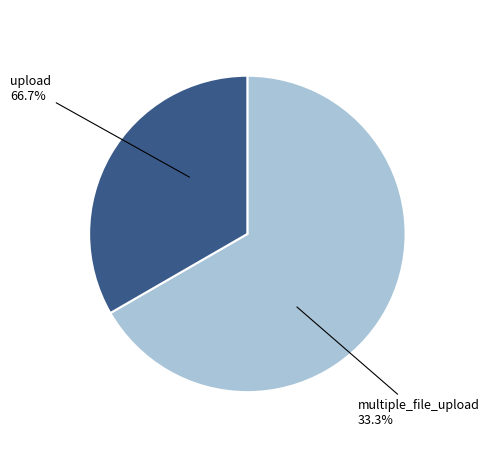

Does multiple_file_upload account for over 50% of the chart?

No